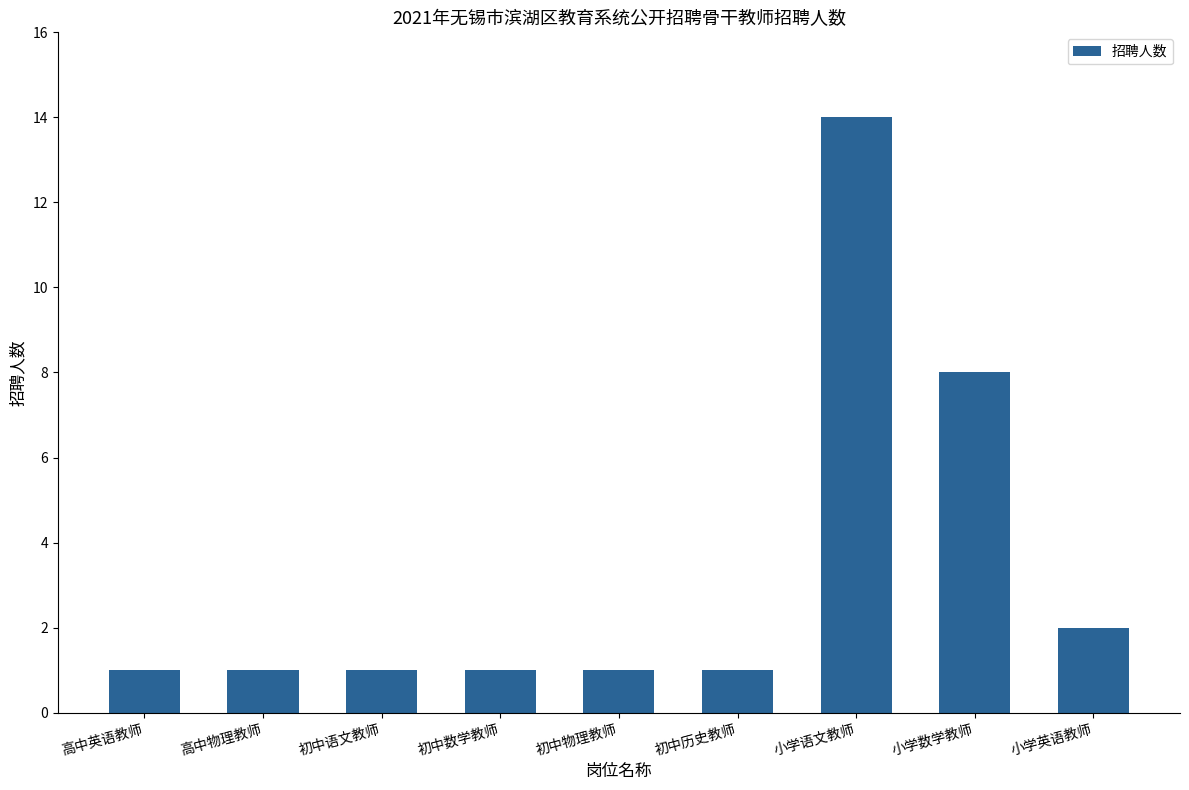

Which has a higher value, 初中数学教师 or 小学英语教师?

小学英语教师